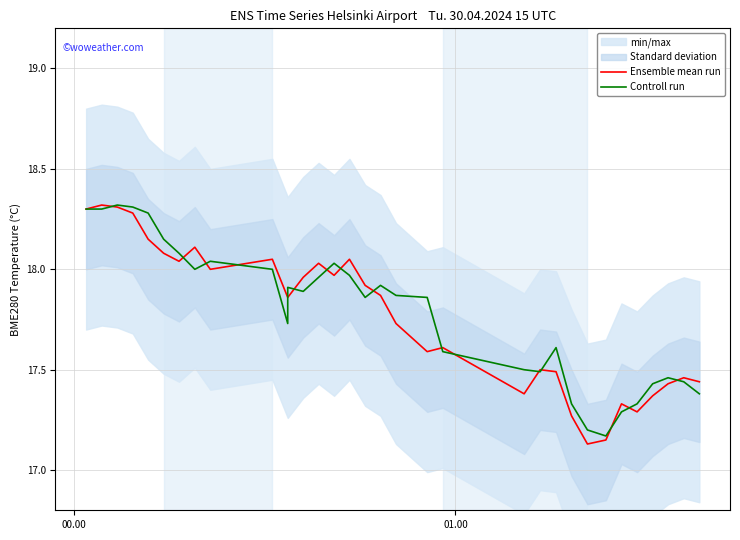

The value of Ensemble mean run at 23 is 10.3. True or false?

False